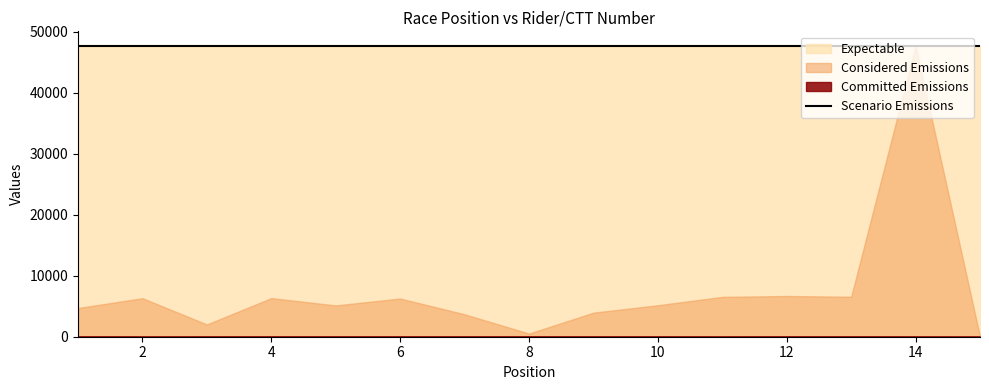

At which label is Considered Emissions closest to 23844?

12